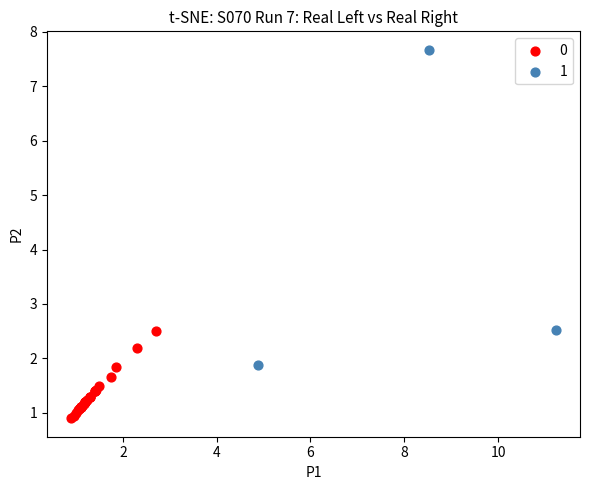

What are all the series names shown in the legend?

0, 1